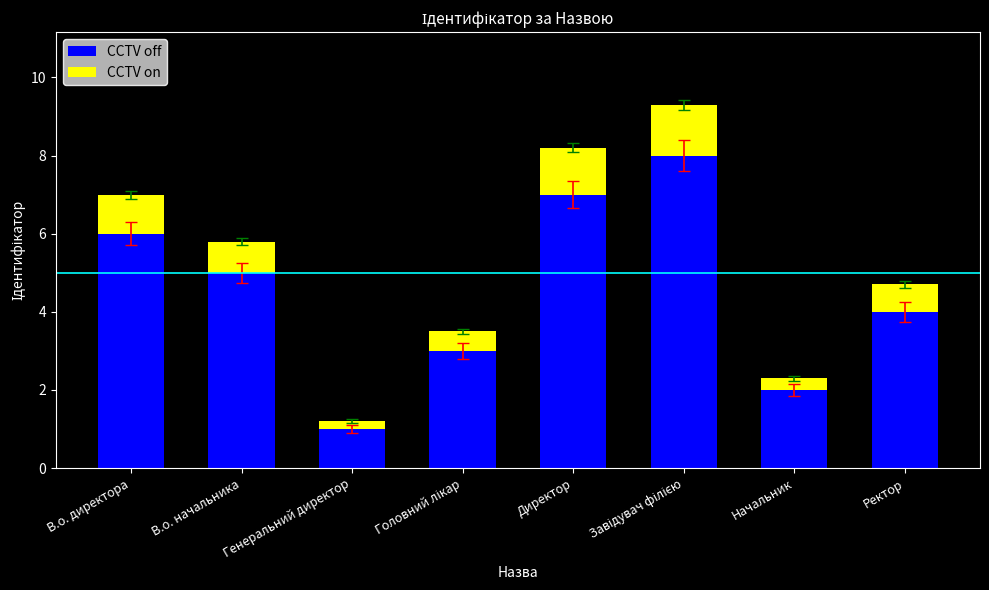

The value of CCTV off at Ректор is 4.0. True or false?

True